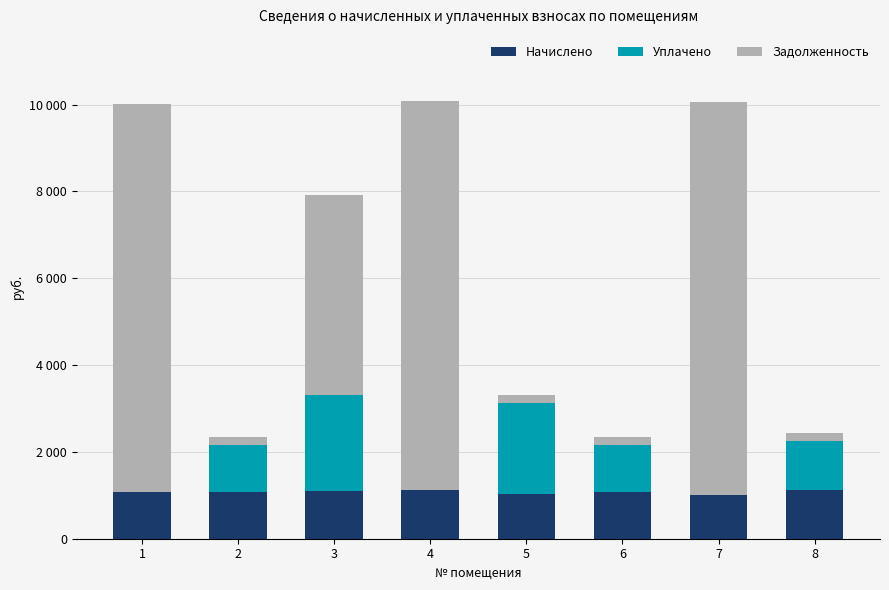

Is it true that Уплачено equals 315.3 at 6?

False